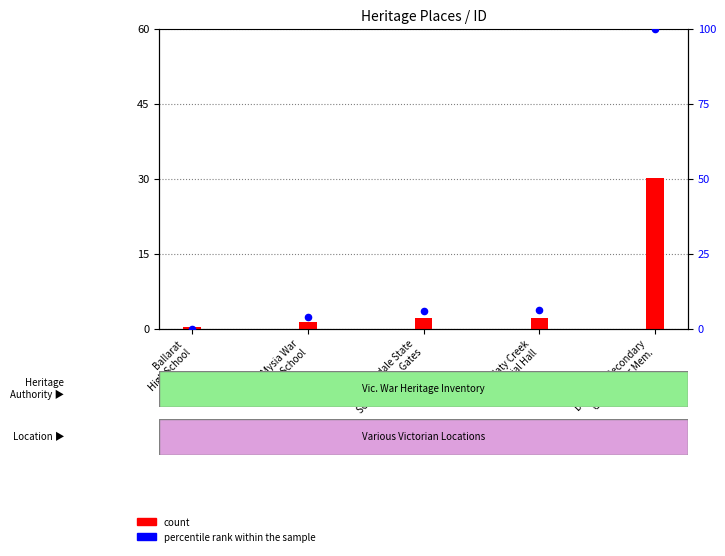

At how many categories does at least one series exceed 2?

4